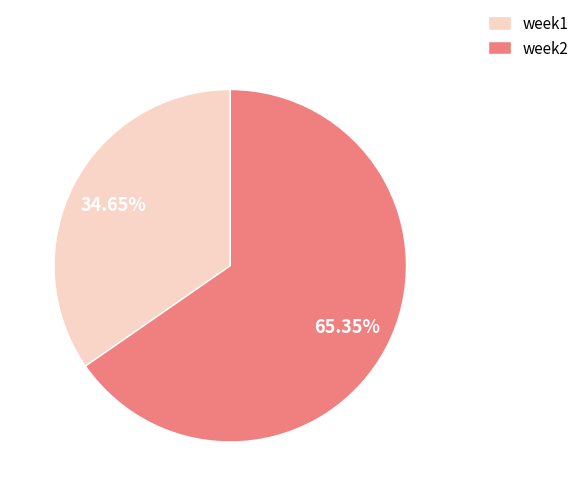

Count the number of slices in the pie.

2